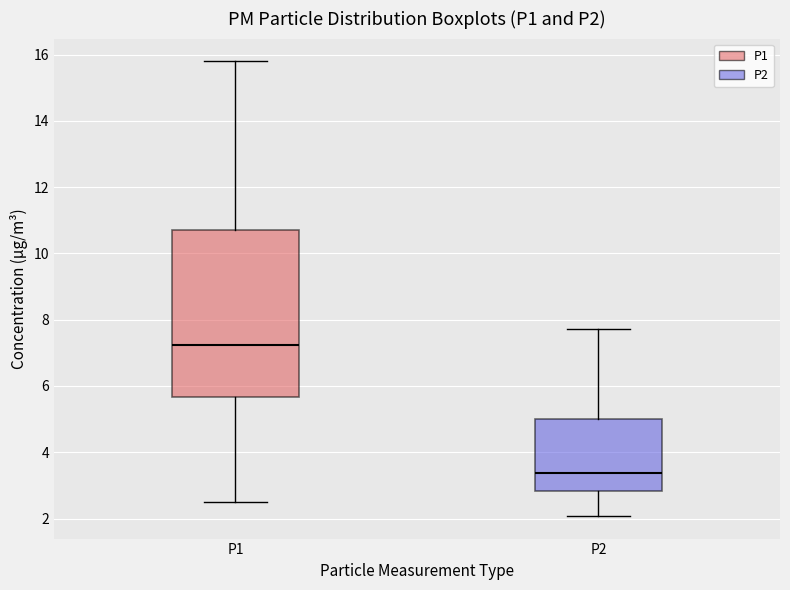

Reading left to right, read every box against the y-axis: the position of its median line, the range the box covers, and the ends of its whiskers. The values are not printed on the chart, so give them approximately, as read against the axis.

P1: median 7.2, box 5.6 to 10.8, whiskers 2.6 to 15.8
P2: median 3.4, box 2.8 to 5.0, whiskers 2.0 to 7.8